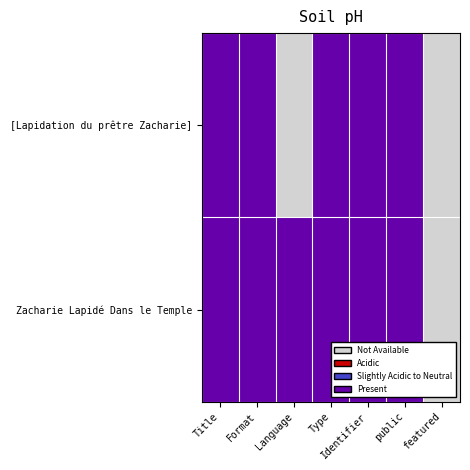

Which has a higher value, Format or public?

Format